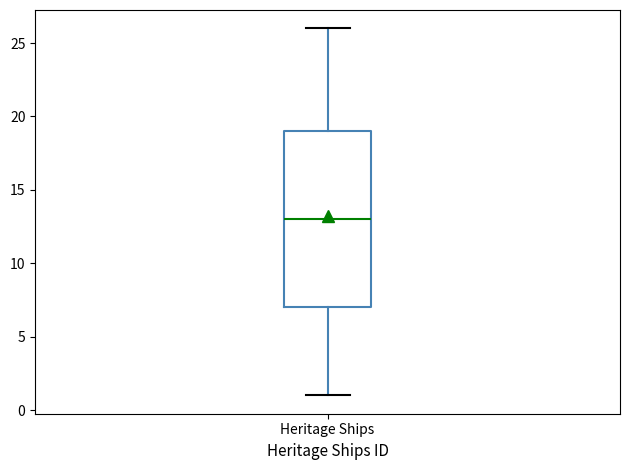

Transcribe this box plot: give where the median line is, the range the box spans, and where the two whiskers end, as read against the y-axis. The values are not printed on the chart, so give them approximately, as read against the axis.

median 13, box 7 to 19, whiskers 1 to 26